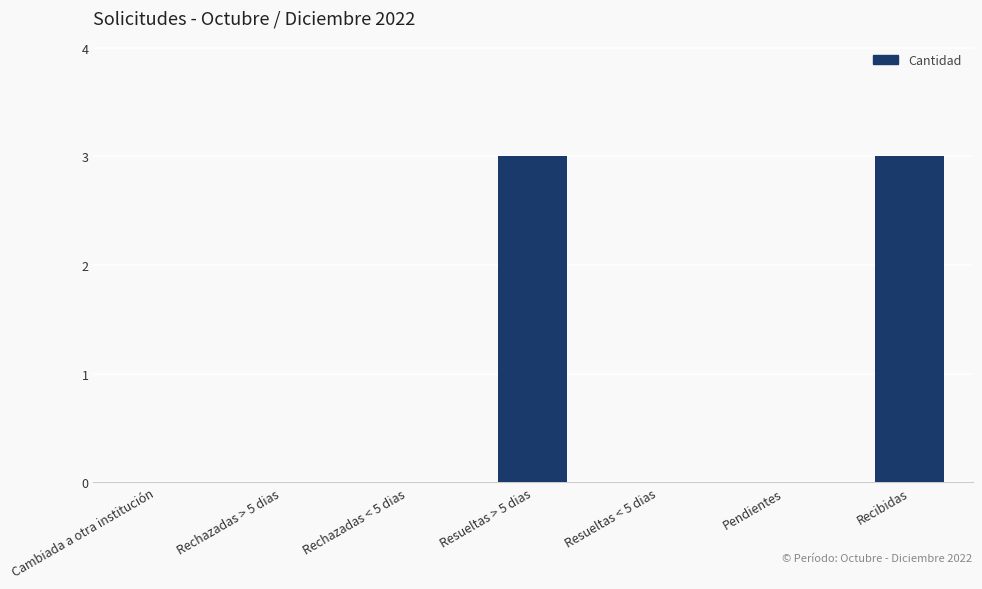

What is the maximum value shown in the chart?

3